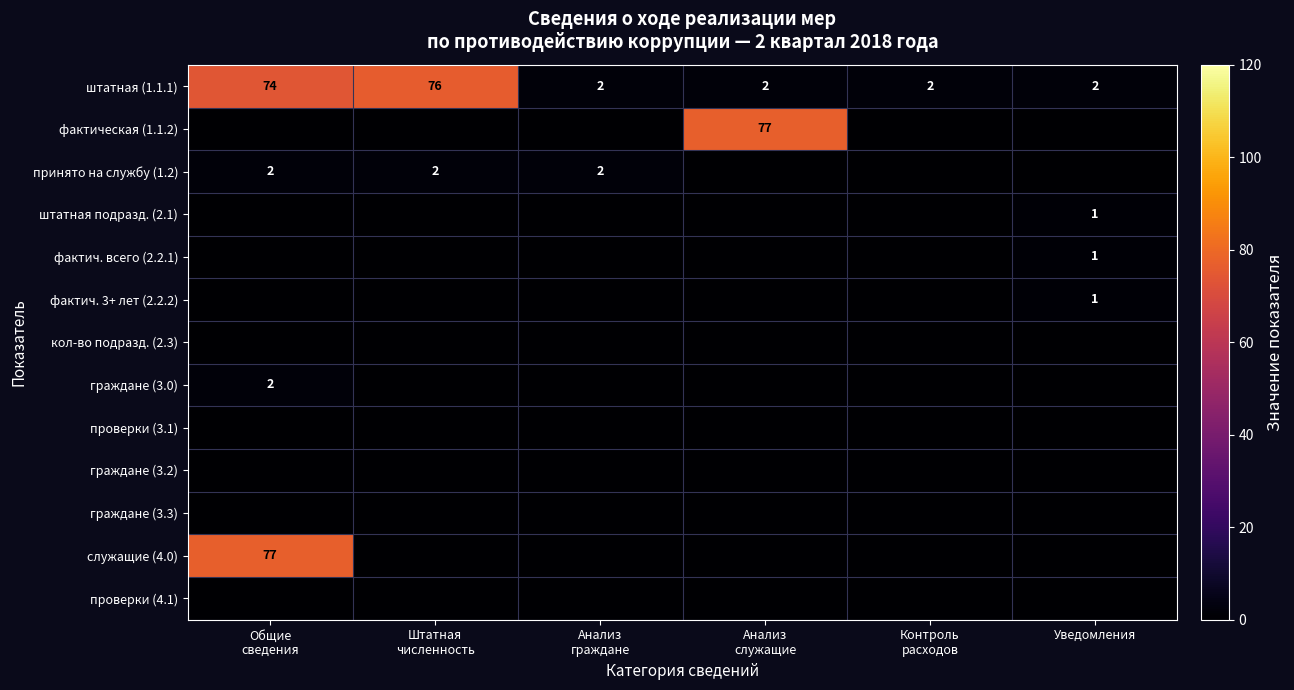

What is the sum of all штатная (1.1.1) values?

158